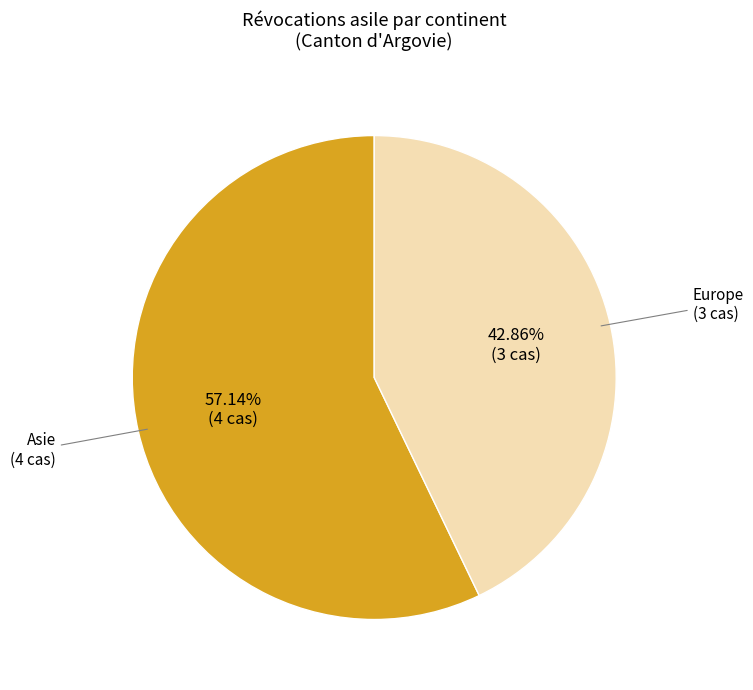

Count the number of slices in the pie.

2